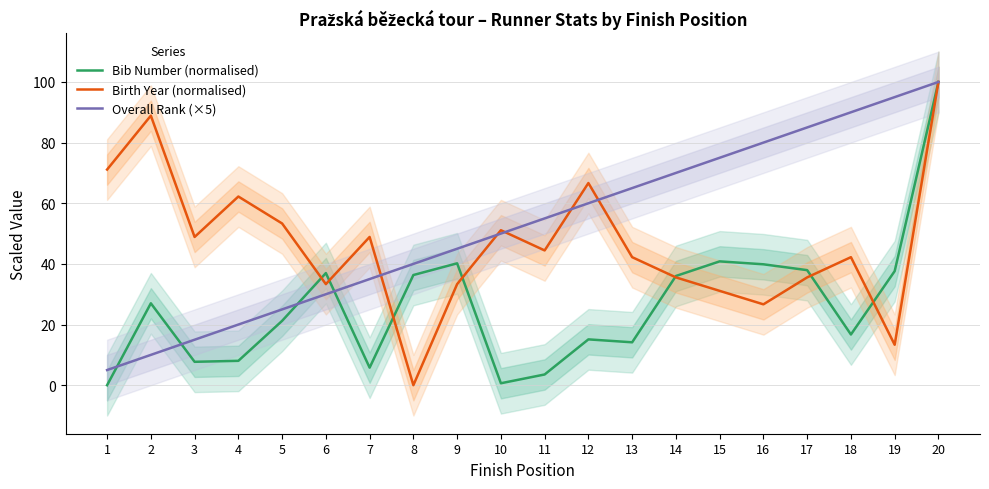

What is the maximum value for Overall Rank (×5)?

100.0